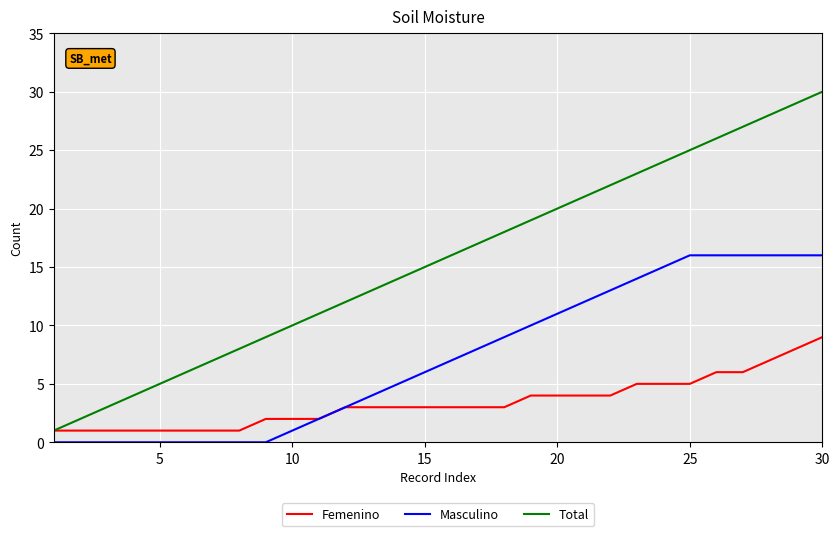

True or false: Masculino and Total cross at least once.

False